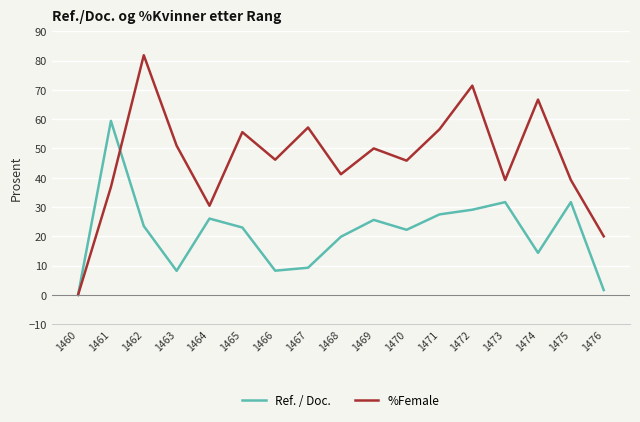

Rank the series by their maximum value, from lowest to highest.

Ref. / Doc., %Female